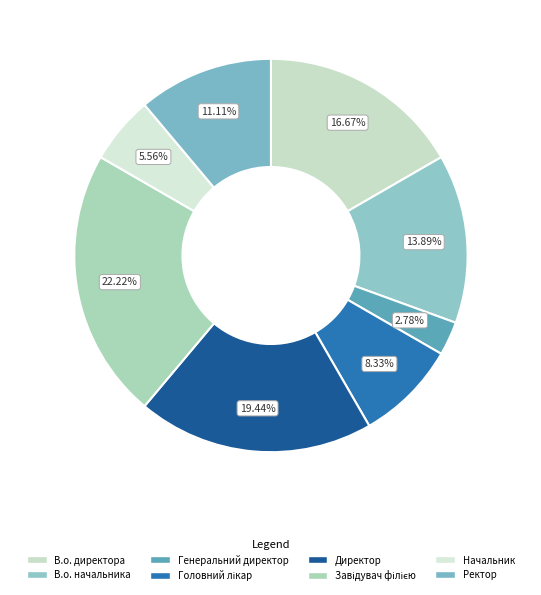

Rank the categories by value from highest to lowest.

Завідувач філією, Директор, В.о. директора, В.о. начальника, Ректор, Головний лікар, Начальник, Генеральний директор